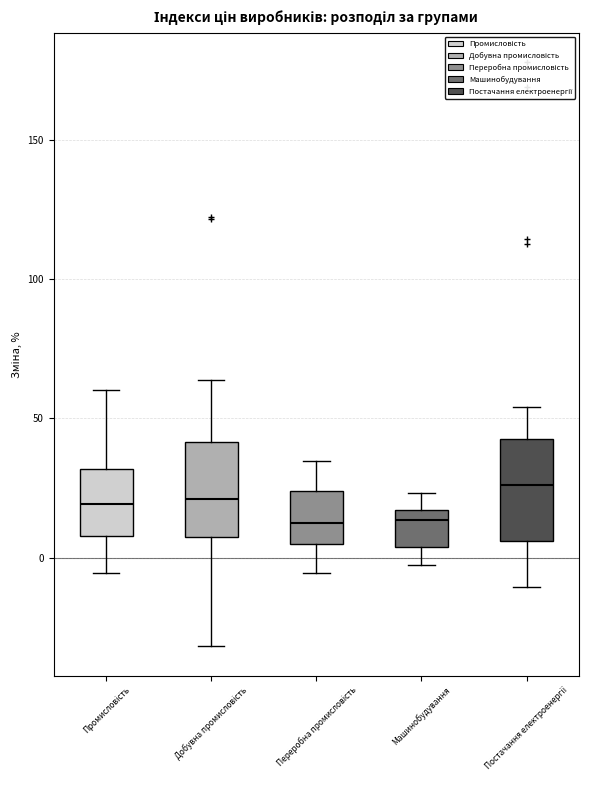

Where is the lower edge of the box for Промисловість on the y-axis? The values are not printed on the chart, so give them approximately, as read against the axis.

10